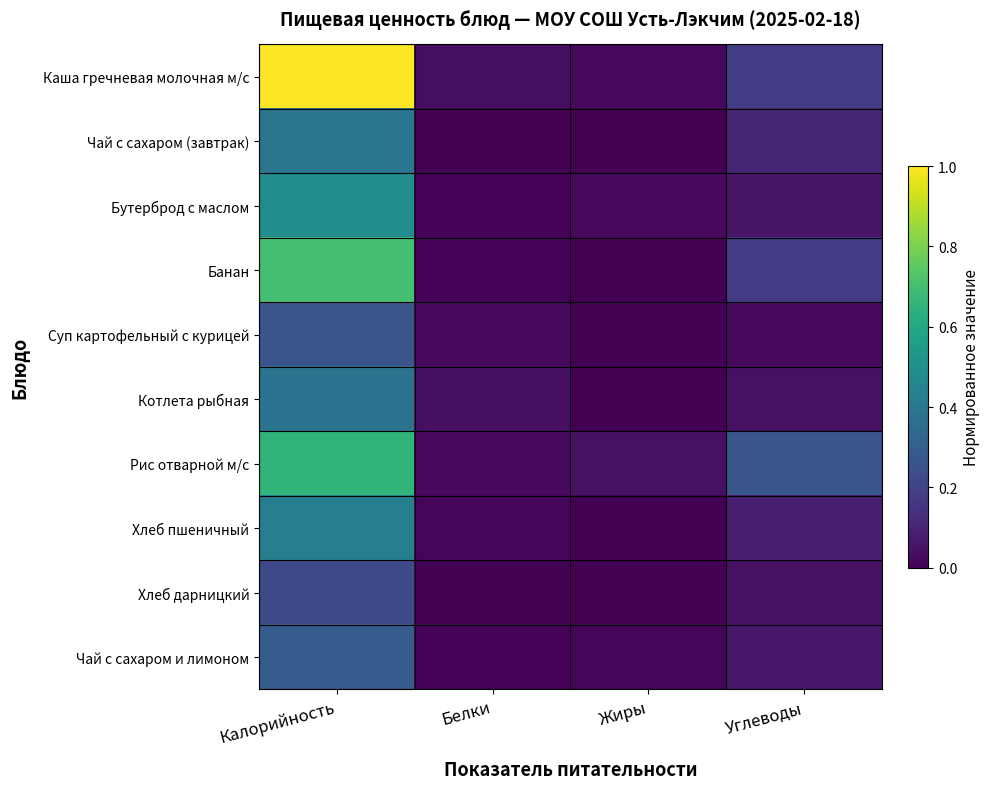

Rank the series at Жиры from highest to lowest value.

Рис отварной м/с, Бутерброд с маслом, Каша гречневая молочная м/с, Чай с сахаром и лимоном, Суп картофельный с курицей, Хлеб пшеничный, Котлета рыбная, Хлеб дарницкий, Чай с сахаром (завтрак), Банан